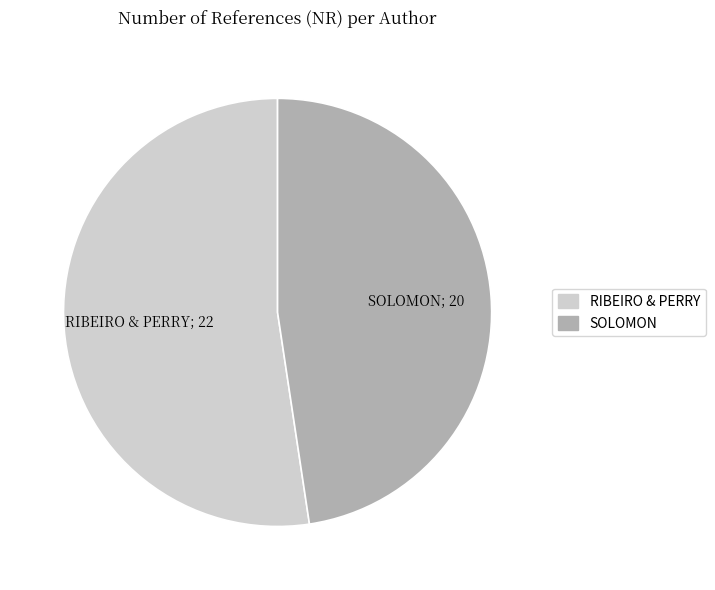

Does any single category account for the majority?

Yes